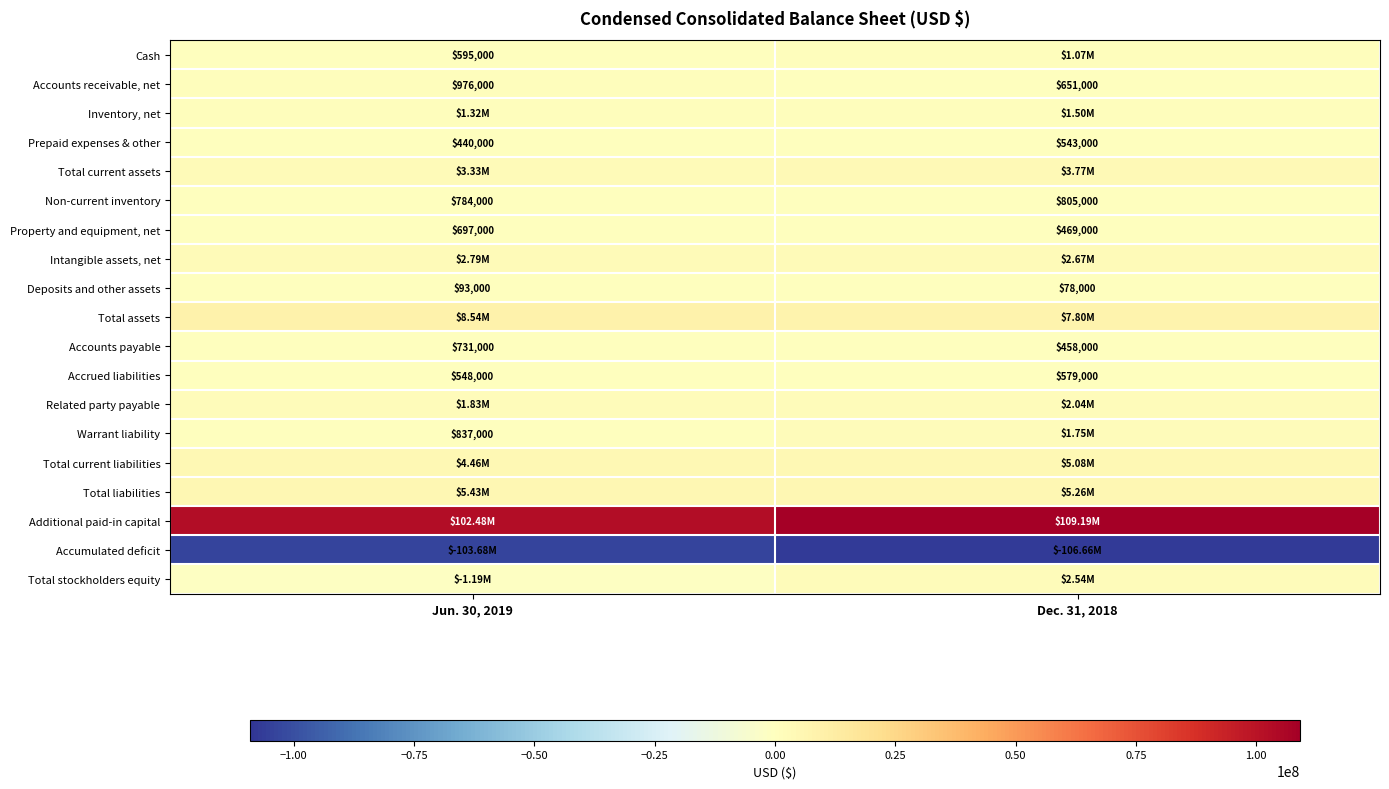

What is the sum of all Accounts receivable, net values?

1627000